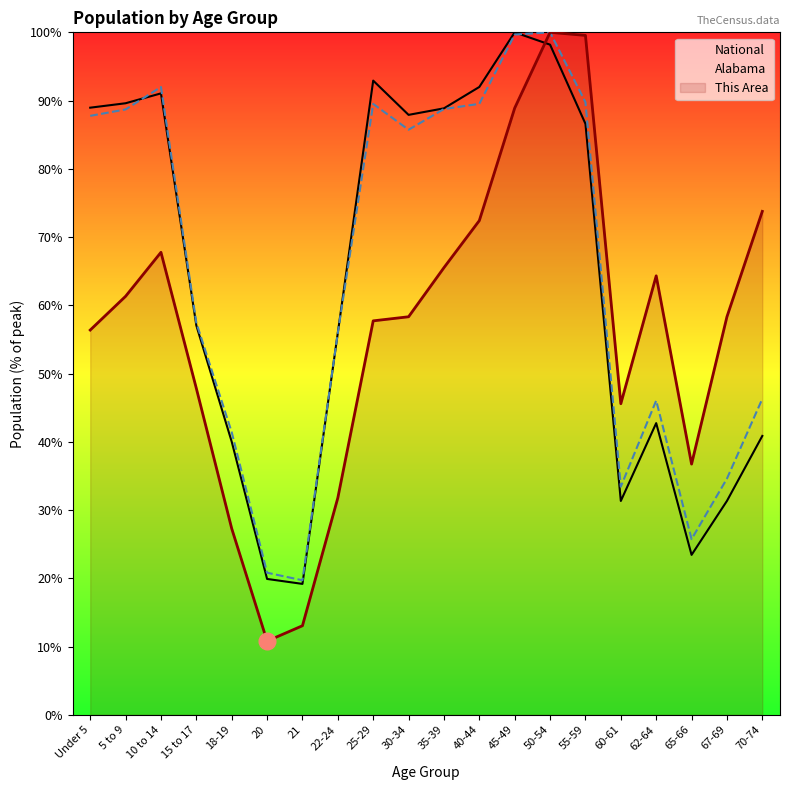

Count the number of data series in this chart.

3